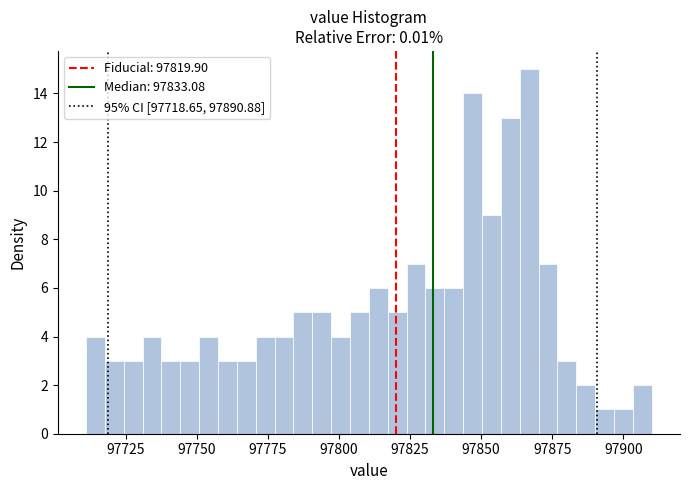

Read against the x-axis, roughly where is the centre of the tallest bar?

97865